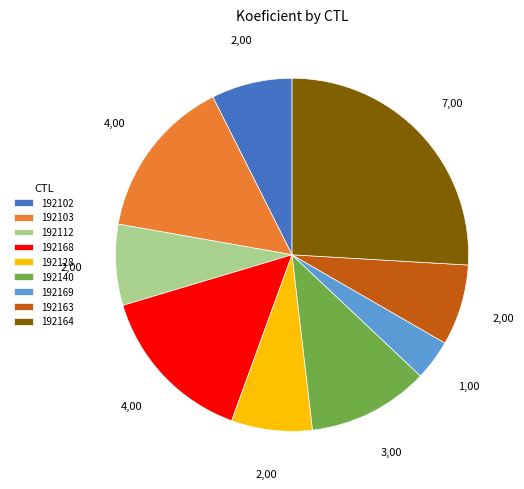

Which category has the smallest portion of the pie?

192169